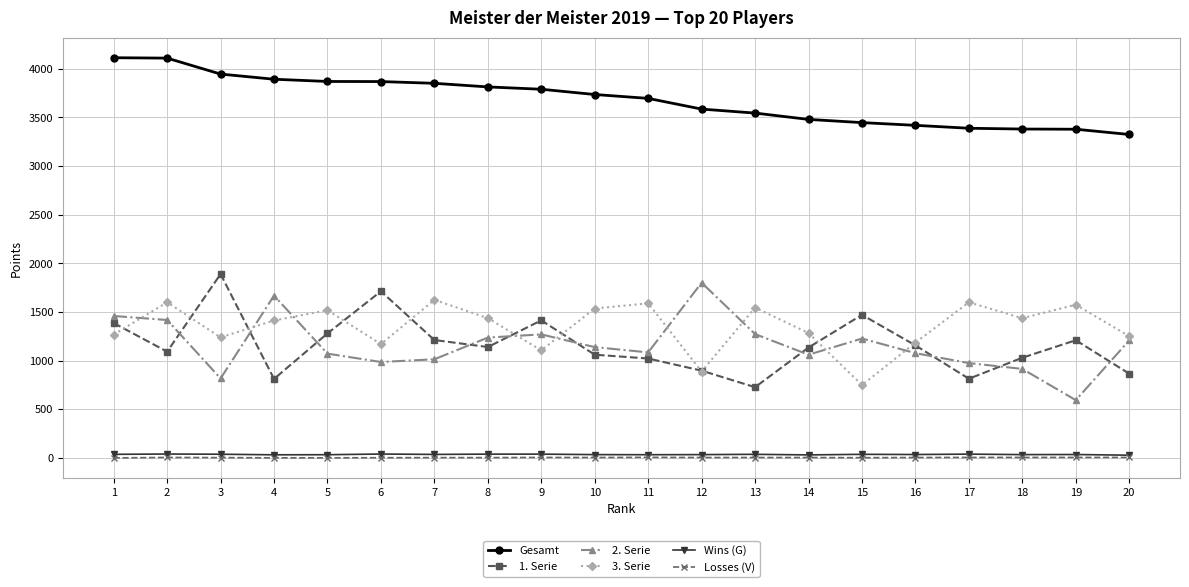

At which category does 3. Serie reach its first local valley?

3